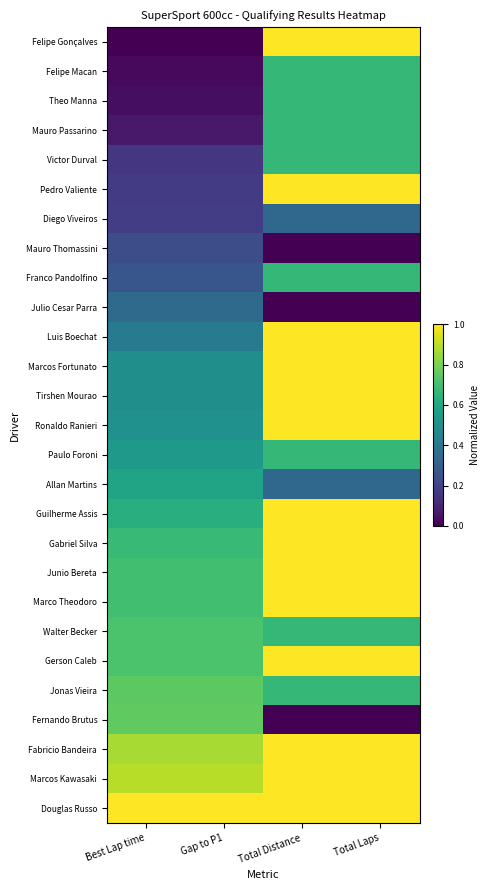

Reading left to right, list all the values displayed in this chart.

Felipe Gonçalves: Best Lap time=0.0	Gap to P1=0.0	Total Distance=1.0	Total Laps=1.0
Felipe Macan: Best Lap time=0.0	Gap to P1=0.0	Total Distance=0.7	Total Laps=0.7
Theo Manna: Best Lap time=0.0	Gap to P1=0.0	Total Distance=0.7	Total Laps=0.7
Mauro Passarino: Best Lap time=0.1	Gap to P1=0.1	Total Distance=0.7	Total Laps=0.7
Victor Durval: Best Lap time=0.2	Gap to P1=0.2	Total Distance=0.7	Total Laps=0.7
Pedro Valiente: Best Lap time=0.2	Gap to P1=0.2	Total Distance=1.0	Total Laps=1.0
Diego Viveiros: Best Lap time=0.2	Gap to P1=0.2	Total Distance=0.3	Total Laps=0.3
Mauro Thomassini: Best Lap time=0.2	Gap to P1=0.2	Total Distance=0.0	Total Laps=0.0
Franco Pandolfino: Best Lap time=0.3	Gap to P1=0.3	Total Distance=0.7	Total Laps=0.7
Julio Cesar Parra: Best Lap time=0.3	Gap to P1=0.3	Total Distance=0.0	Total Laps=0.0
Luis Boechat: Best Lap time=0.4	Gap to P1=0.4	Total Distance=1.0	Total Laps=1.0
Marcos Fortunato: Best Lap time=0.5	Gap to P1=0.5	Total Distance=1.0	Total Laps=1.0
Tirshen Mourao: Best Lap time=0.5	Gap to P1=0.5	Total Distance=1.0	Total Laps=1.0
Ronaldo Ranieri: Best Lap time=0.5	Gap to P1=0.5	Total Distance=1.0	Total Laps=1.0
Paulo Foroni: Best Lap time=0.5	Gap to P1=0.5	Total Distance=0.7	Total Laps=0.7
Allan Martins: Best Lap time=0.6	Gap to P1=0.6	Total Distance=0.3	Total Laps=0.3
Guilherme Assis: Best Lap time=0.6	Gap to P1=0.6	Total Distance=1.0	Total Laps=1.0
Gabriel Silva: Best Lap time=0.7	Gap to P1=0.7	Total Distance=1.0	Total Laps=1.0
Junio Bereta: Best Lap time=0.7	Gap to P1=0.7	Total Distance=1.0	Total Laps=1.0
Marco Theodoro: Best Lap time=0.7	Gap to P1=0.7	Total Distance=1.0	Total Laps=1.0
Walter Becker: Best Lap time=0.7	Gap to P1=0.7	Total Distance=0.7	Total Laps=0.7
Gerson Caleb: Best Lap time=0.7	Gap to P1=0.7	Total Distance=1.0	Total Laps=1.0
Jonas Vieira: Best Lap time=0.7	Gap to P1=0.7	Total Distance=0.7	Total Laps=0.7
Fernando Brutus: Best Lap time=0.8	Gap to P1=0.8	Total Distance=0.0	Total Laps=0.0
Fabricio Bandeira: Best Lap time=0.9	Gap to P1=0.9	Total Distance=1.0	Total Laps=1.0
Marcos Kawasaki: Best Lap time=0.9	Gap to P1=0.9	Total Distance=1.0	Total Laps=1.0
Douglas Russo: Best Lap time=1.0	Gap to P1=1.0	Total Distance=1.0	Total Laps=1.0